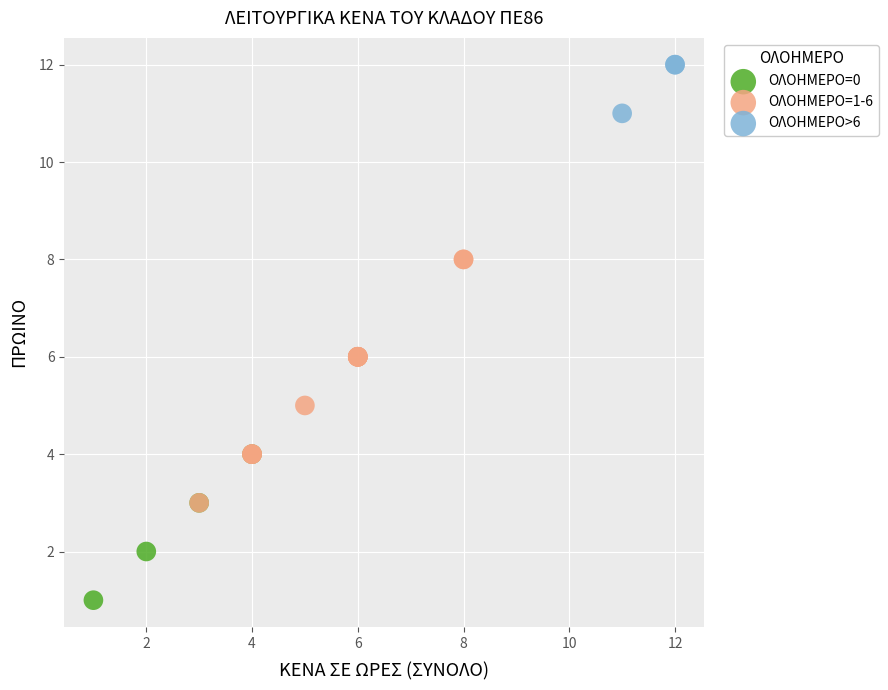

Which series has the largest Y range (max minus min)?

ΟΛΟΗΜΕΡΟ=1-6